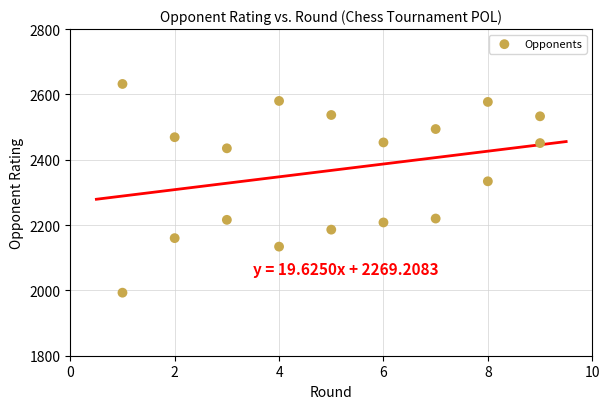

What is the range of X values (max minus min)?

8